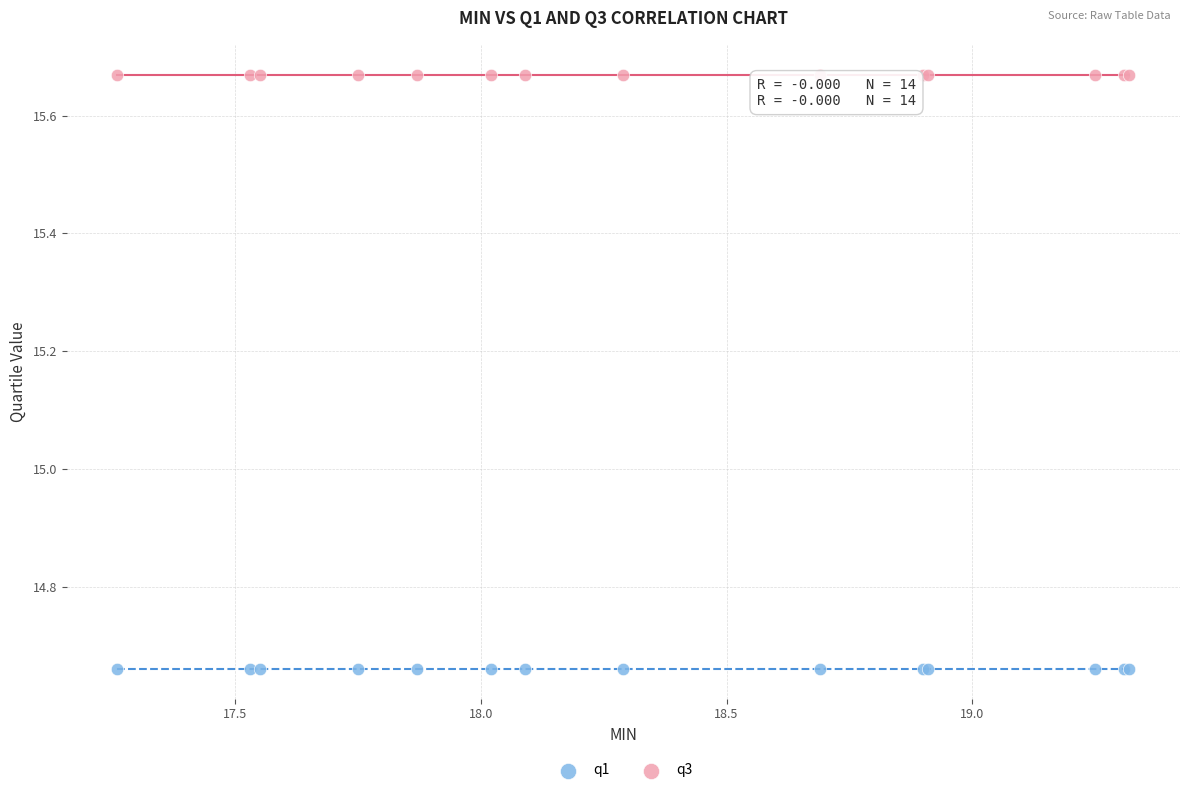

Which series reaches the minimum Y coordinate?

q1